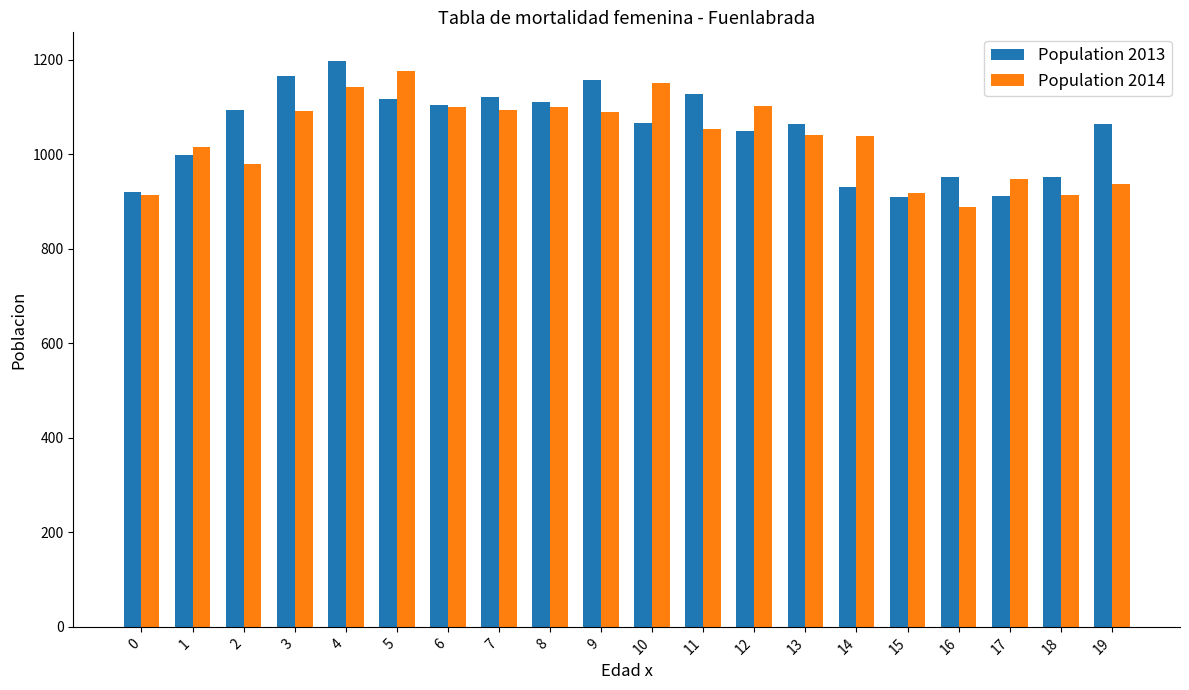

What is the maximum value shown in the chart?

1198